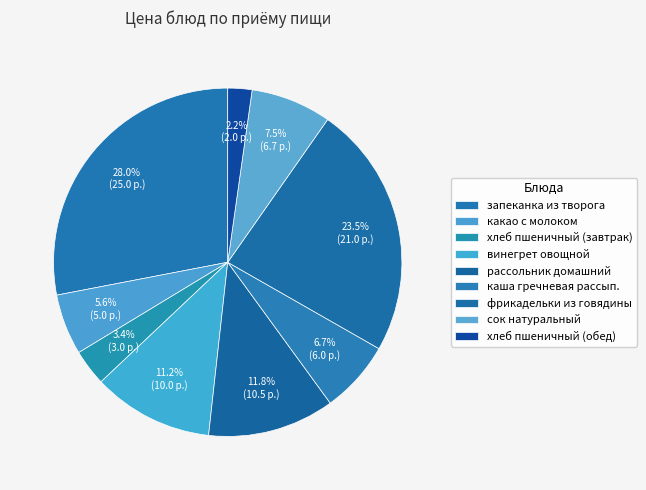

Combined, what portion of the pie is хлеб пшеничный (завтрак) and фрикадельки из говядины?

26.9%